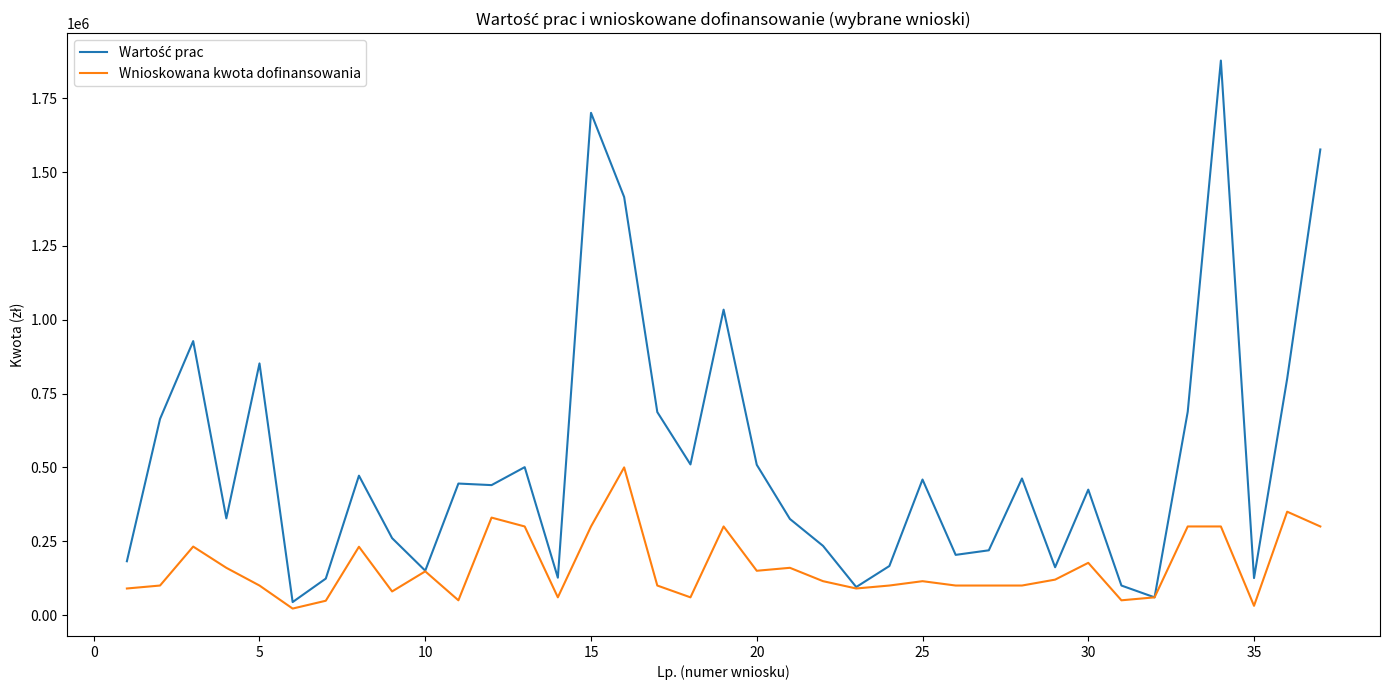

What is the greatest value displayed?

1877433